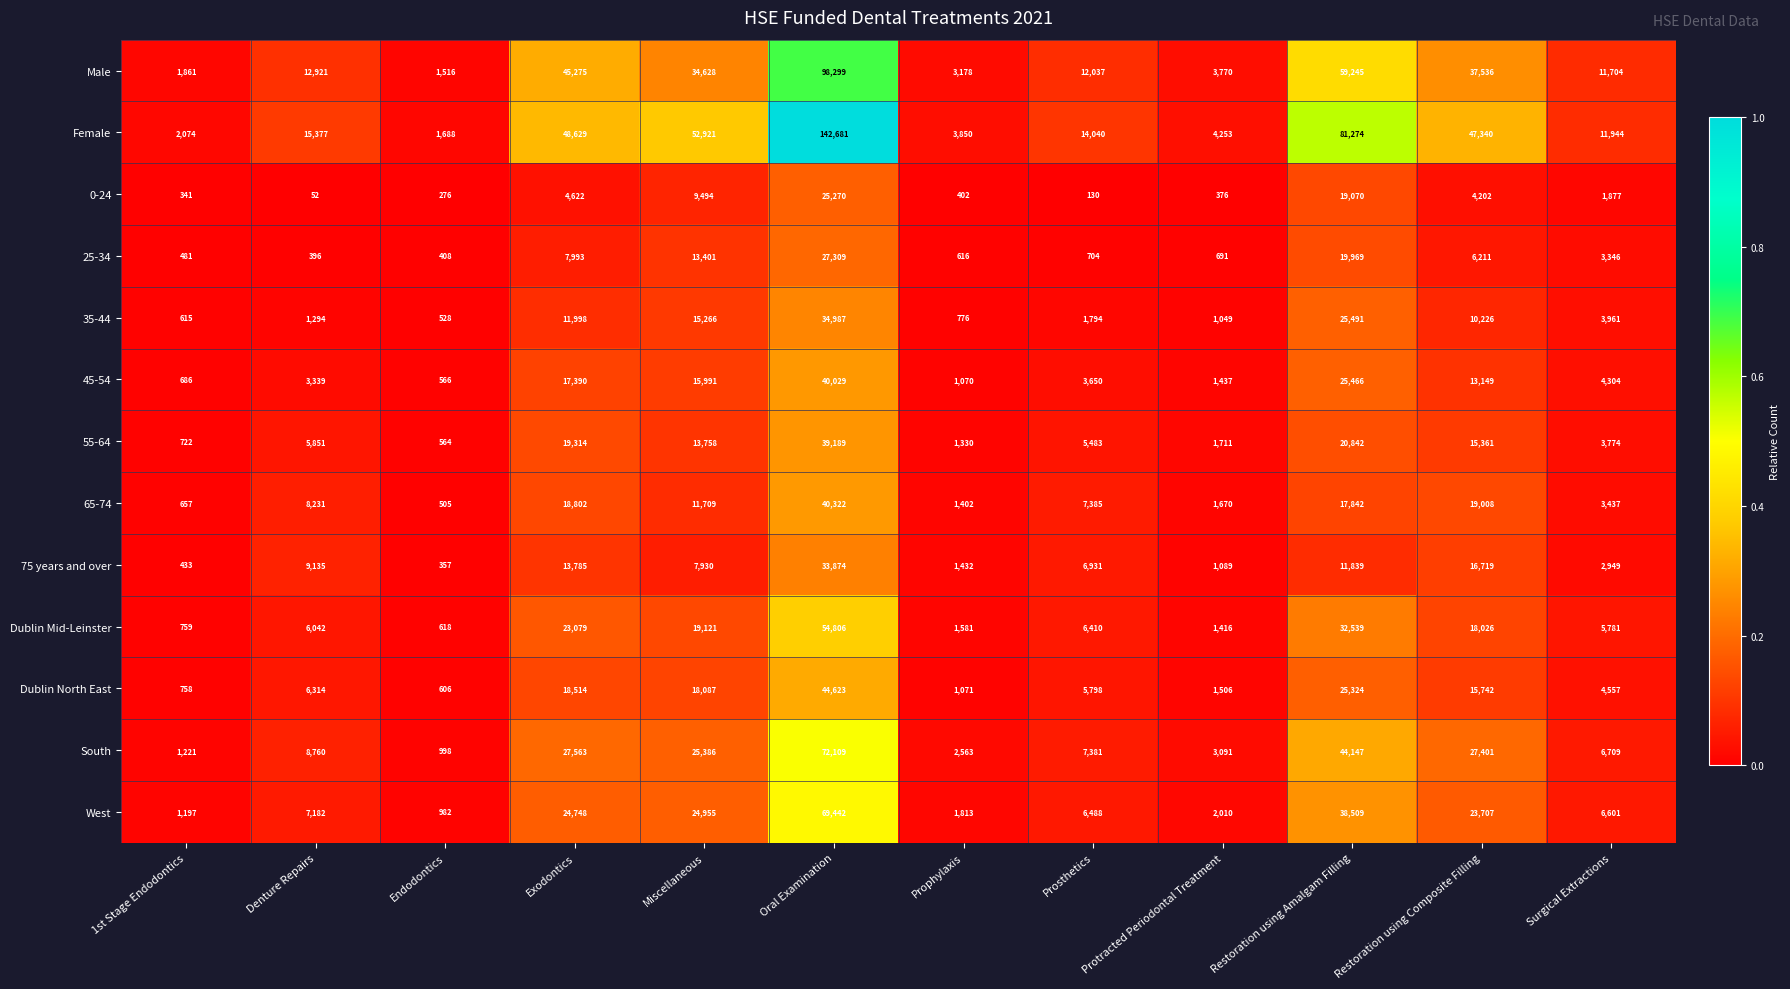

Read the Female value at Oral Examination.

142681